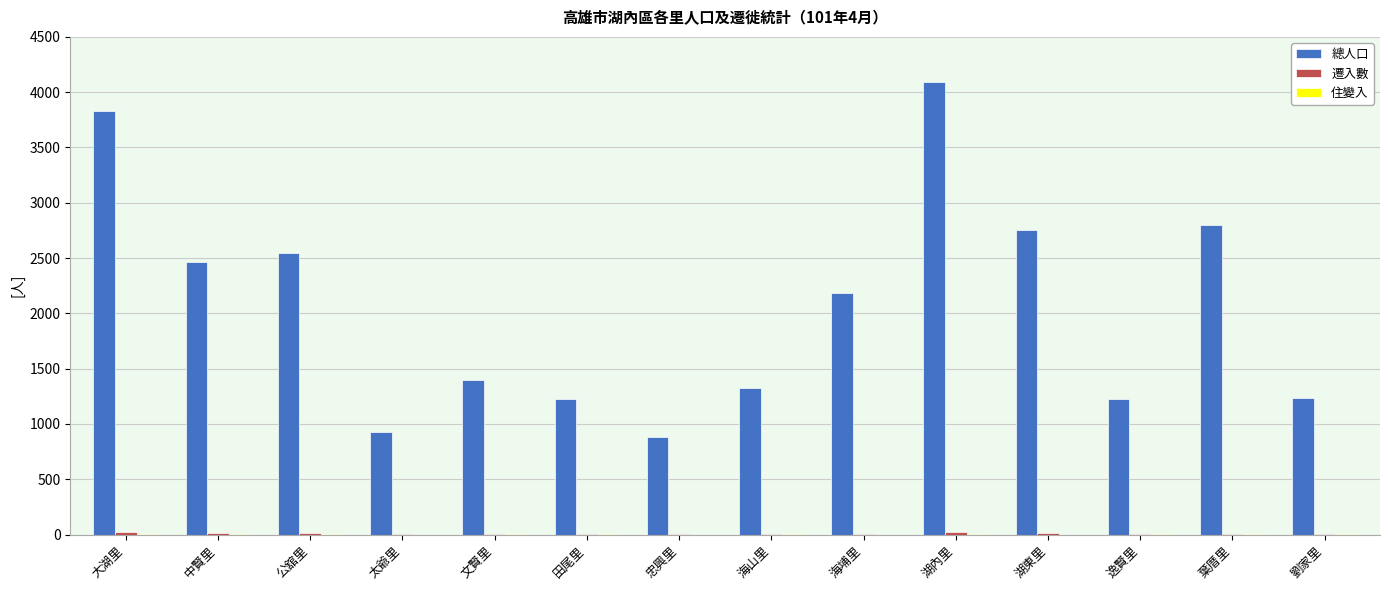

What is the maximum value shown in the chart?

4089